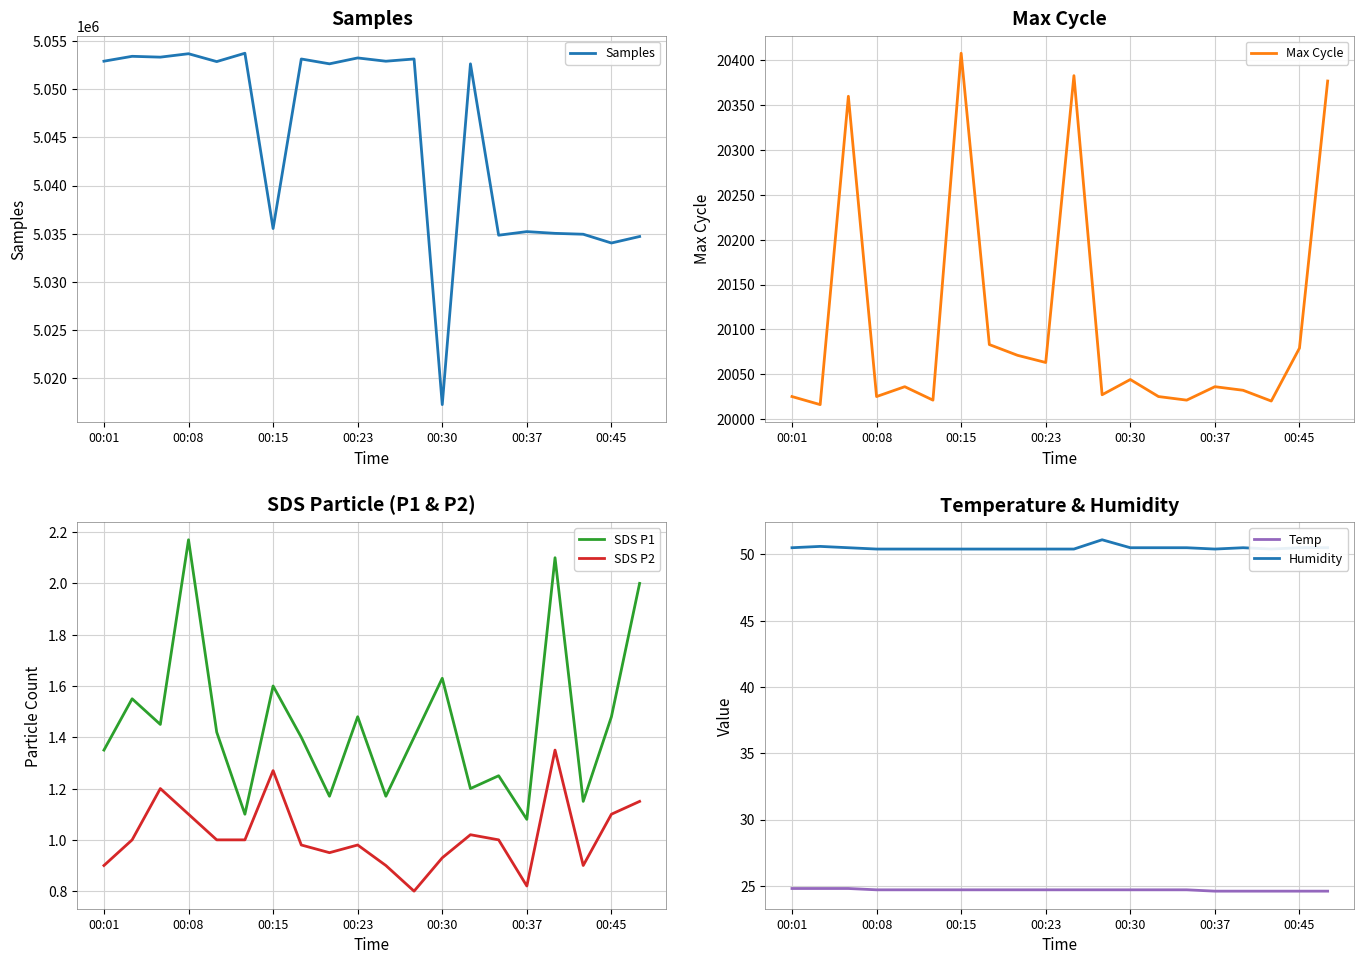

In Humidity, how many points are higher than both neighbors (excluding endpoints)?

3